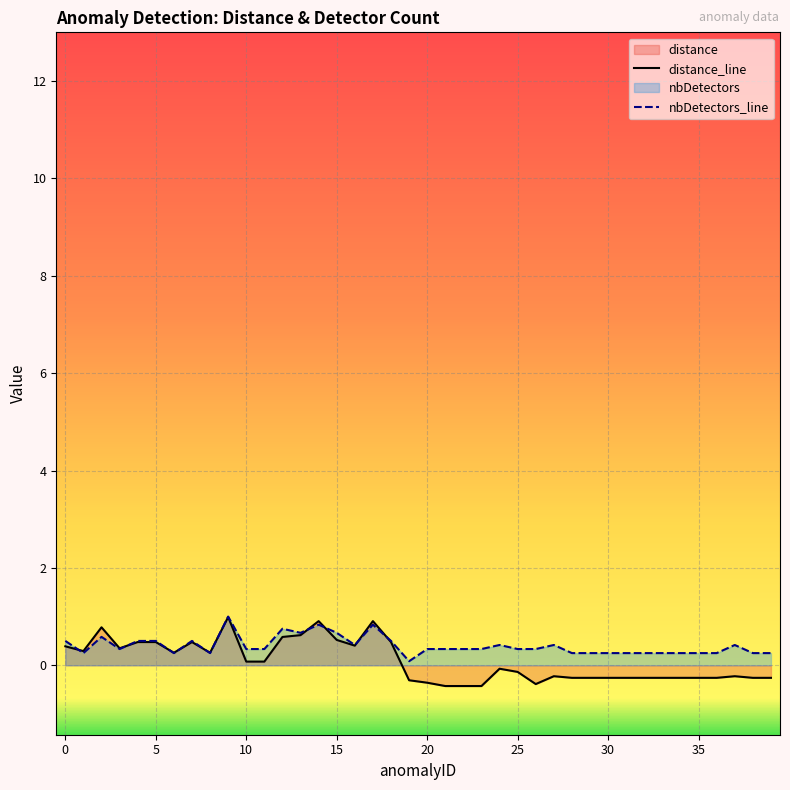

How many intersections are there between distance and nbDetectors?

10